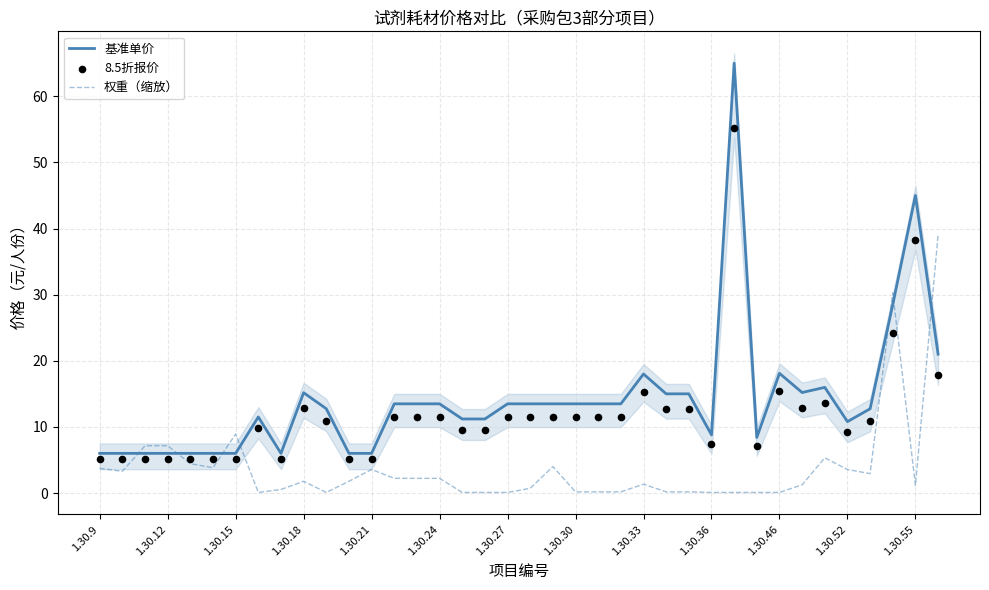

Which series has the largest total across all categories?

基准单价